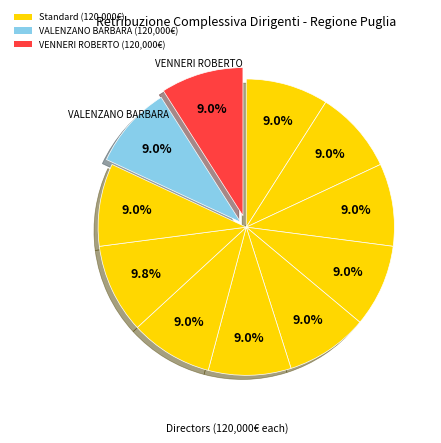

Count the number of slices in the pie.

11